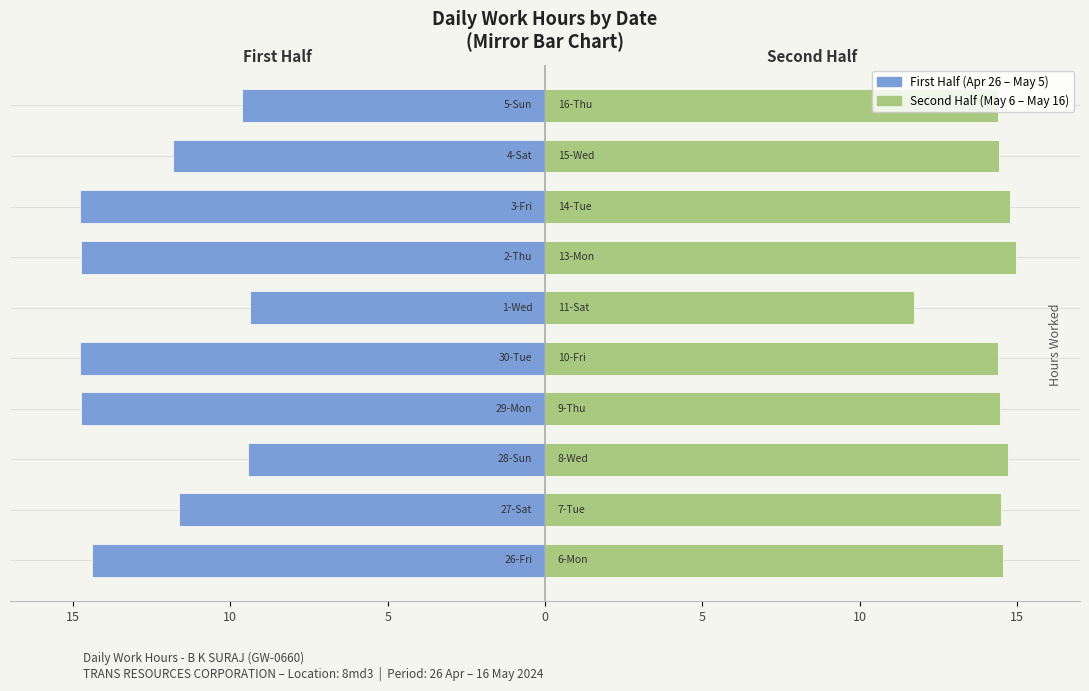

Reading right to left, extract all data points from this chart.

First Half (Apr 26 – May 5): -9.6	-11.8	-14.8	-14.8	-9.4	-14.8	-14.7	-9.4	-11.6	-14.4
Second Half (May 6 – May 16): 14.4	14.4	14.8	15.0	11.7	14.4	14.4	14.7	14.5	14.6